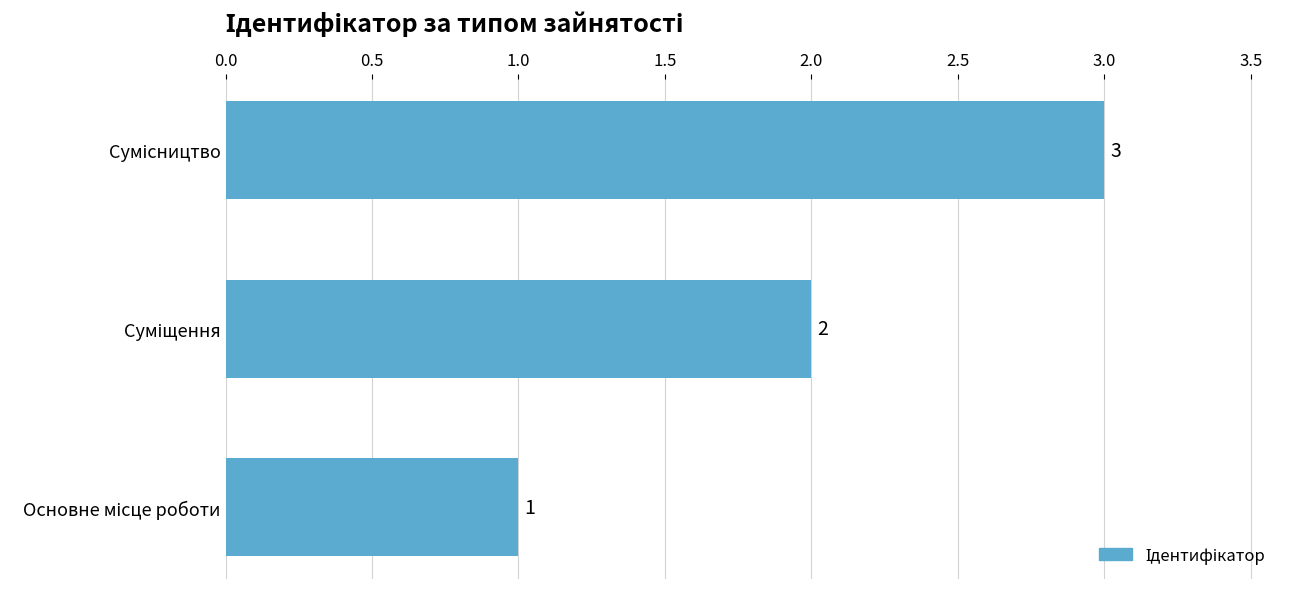

What is the greatest value displayed?

3